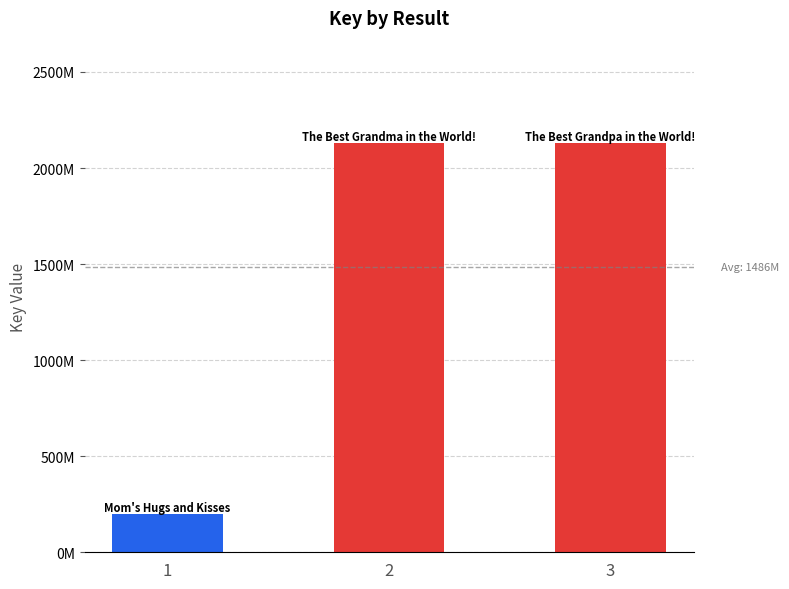

List the labels in order of value, largest first.

3, 2, 1